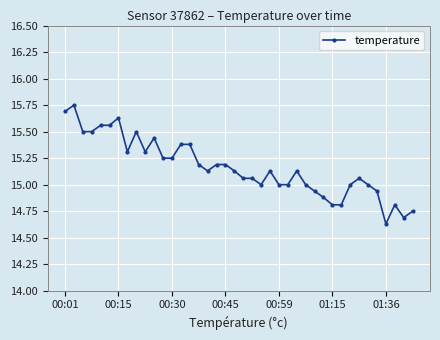

True or false: there are more than 2 points higher than both neighbors.

True